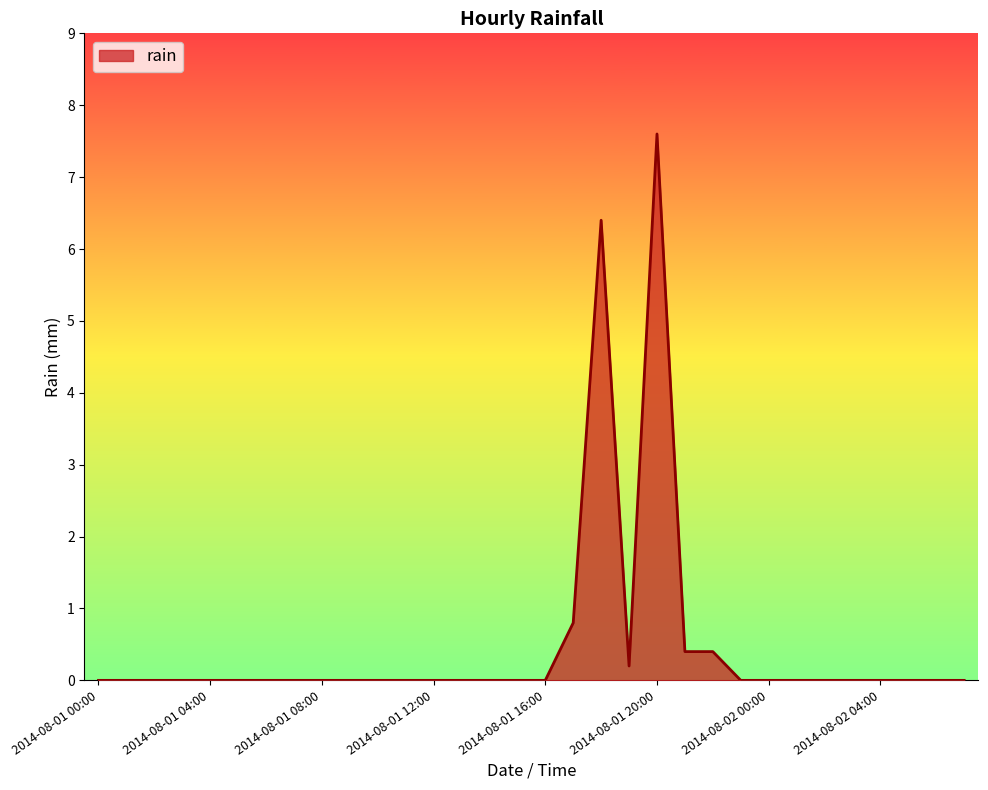

What is the maximum value shown in the chart?

7.6